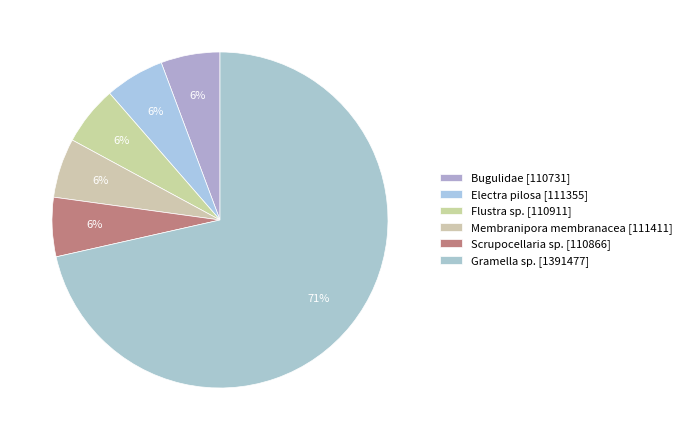

Count the number of slices in the pie.

6